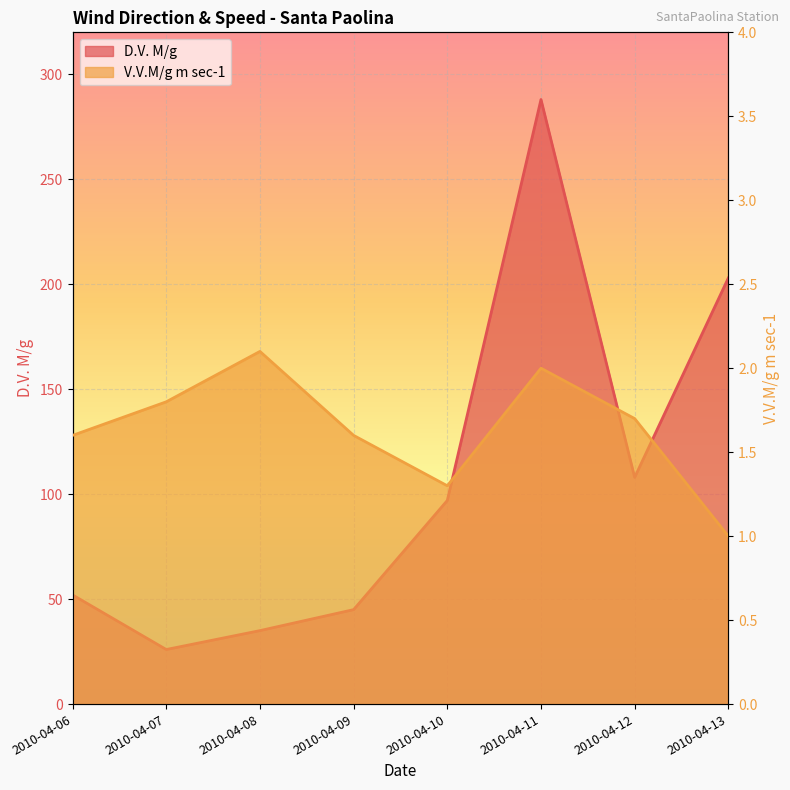

Reading left to right, transcribe all the data shown in this chart.

D.V. M/g: 2010-04-06=52.0	2010-04-07=26.0	2010-04-08=35.0	2010-04-09=45.0	2010-04-10=97.0	2010-04-11=288.0	2010-04-12=108.0	2010-04-13=203.0
V.V.M/g m sec-1: 2010-04-06=1.6	2010-04-07=1.8	2010-04-08=2.1	2010-04-09=1.6	2010-04-10=1.3	2010-04-11=2.0	2010-04-12=1.7	2010-04-13=1.0